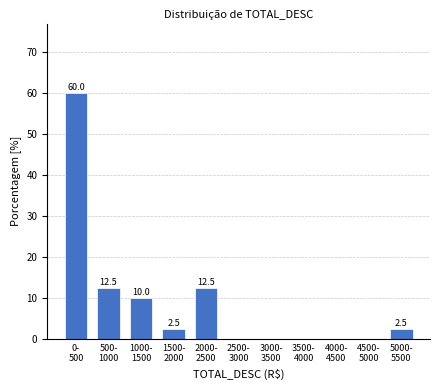

What is the sum of all values?

100.0